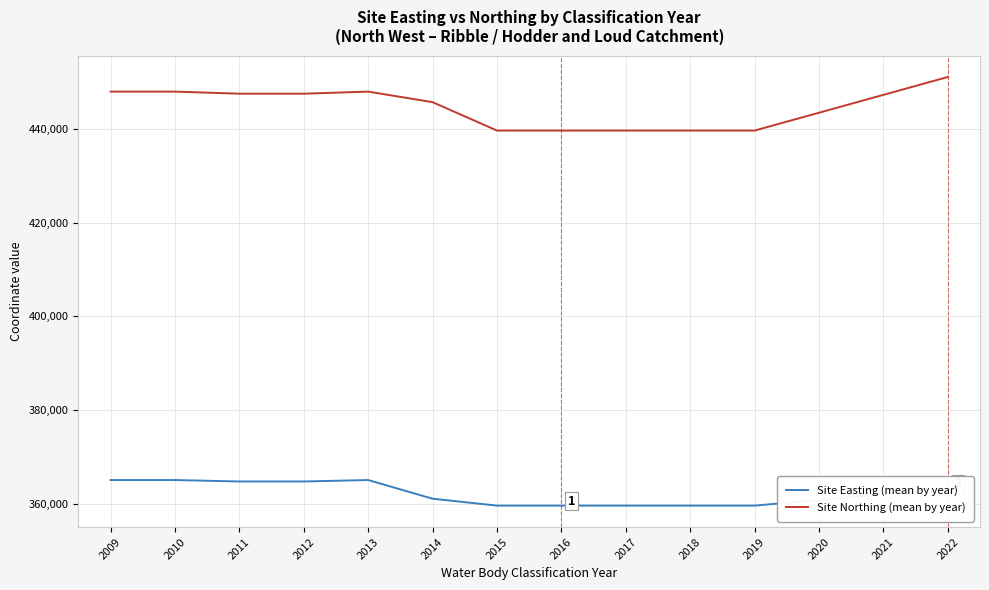

Is this an area chart (filled region under the line)?

No